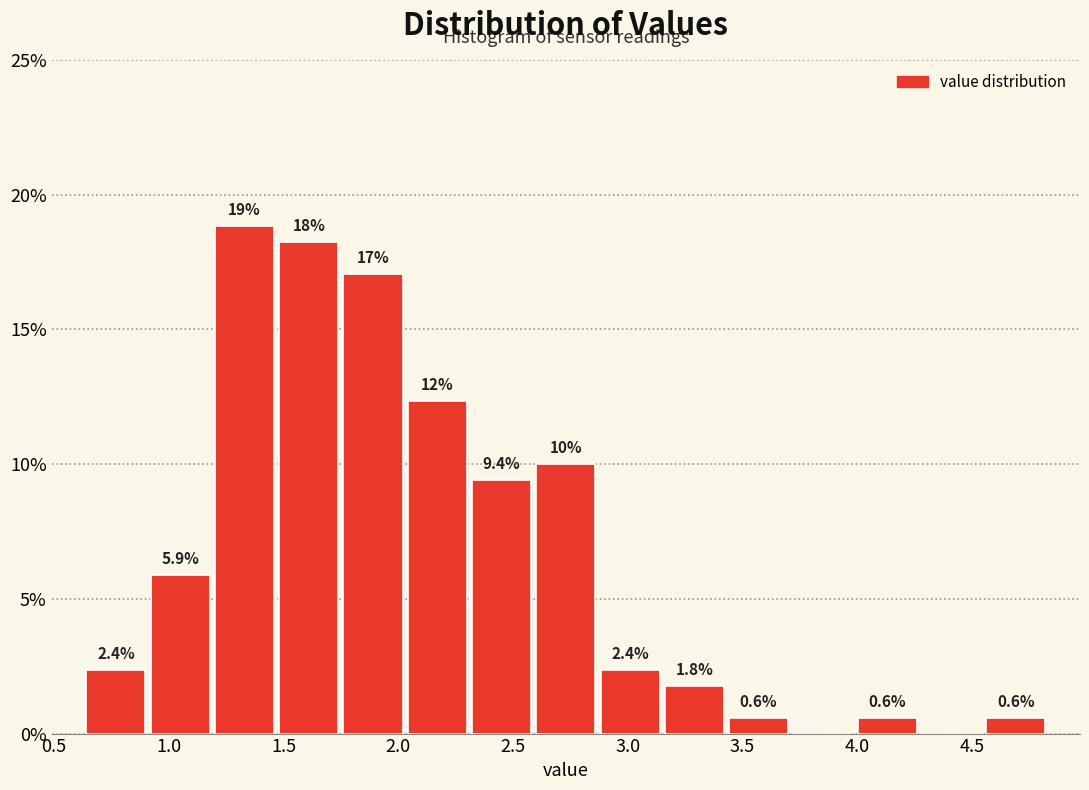

Over which range of the x-axis is the bar tallest?

1.19 to 1.47